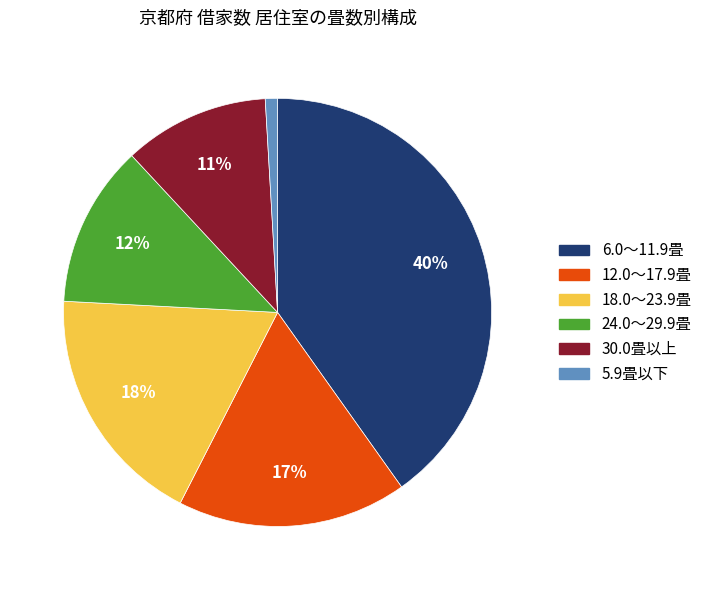

Do 5.9畳以下 and 12.0～17.9畳 together represent more than half of the pie?

No